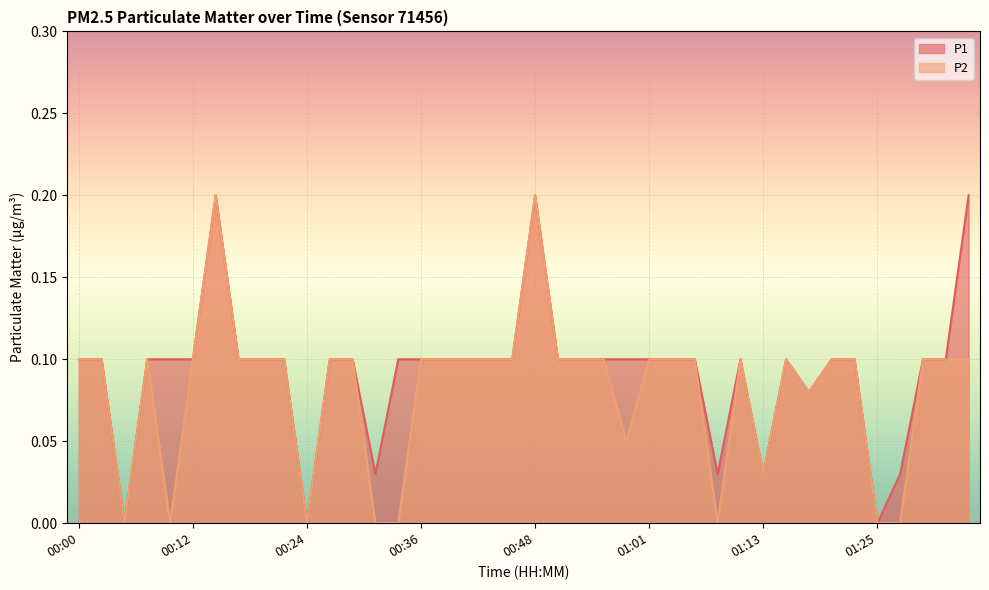

What are all the series names shown in the legend?

P1, P2